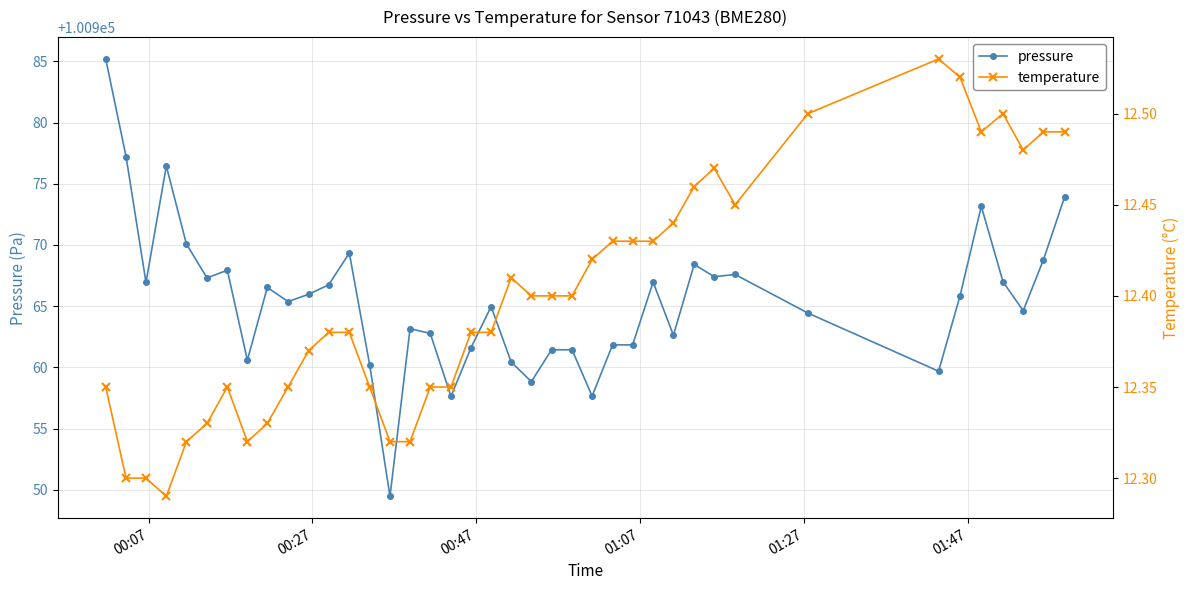

At how many categories does at least one series exceed 24249?

40